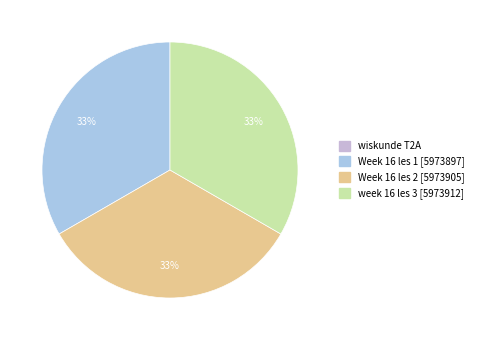

To the nearest percent, what is the combined percentage of Week 16 les 1 and Week 16 les 2?

67%